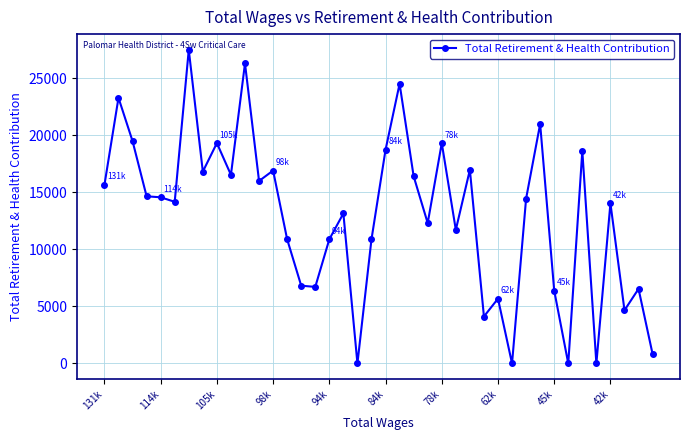

True or false: there are more than 0 points higher than both neighbors.

True